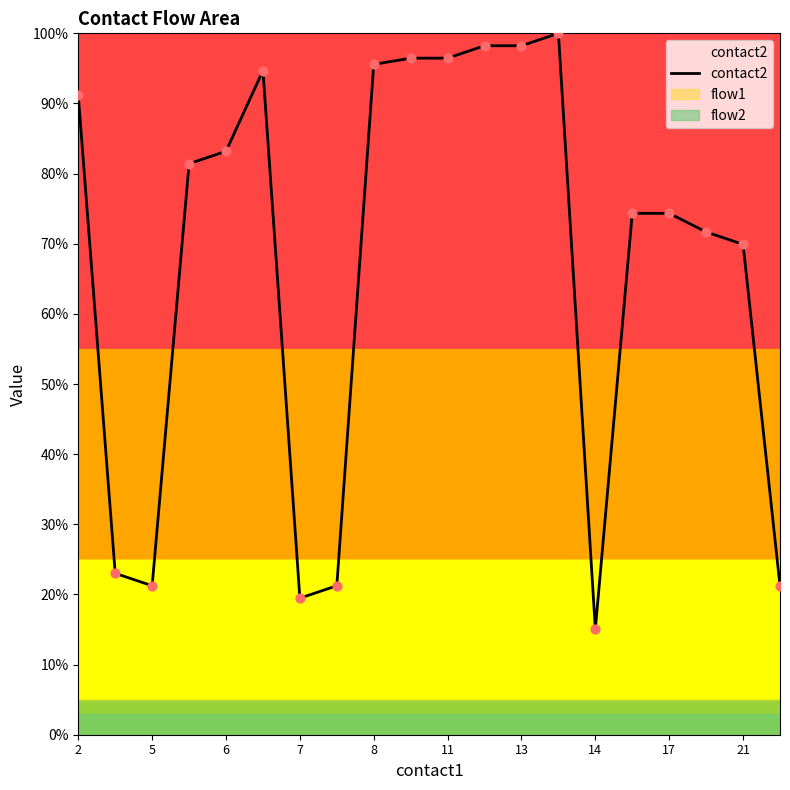

True or false: contact2 has a value of 96.5 at 11.

True